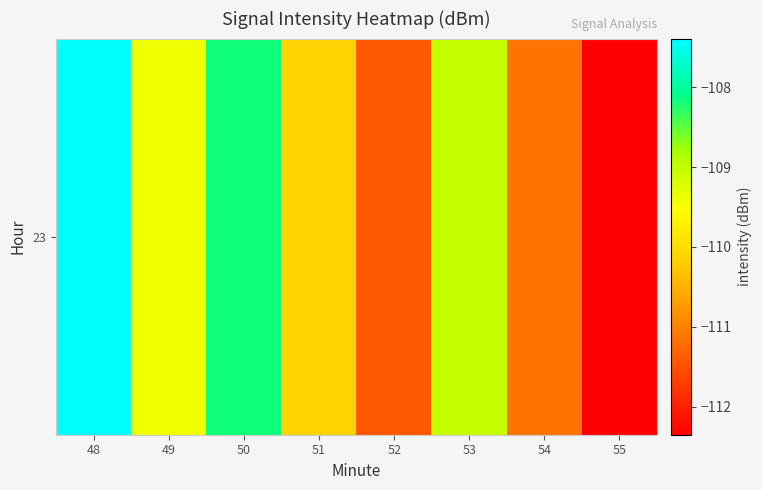

Which label corresponds to the smallest value in the chart?

55